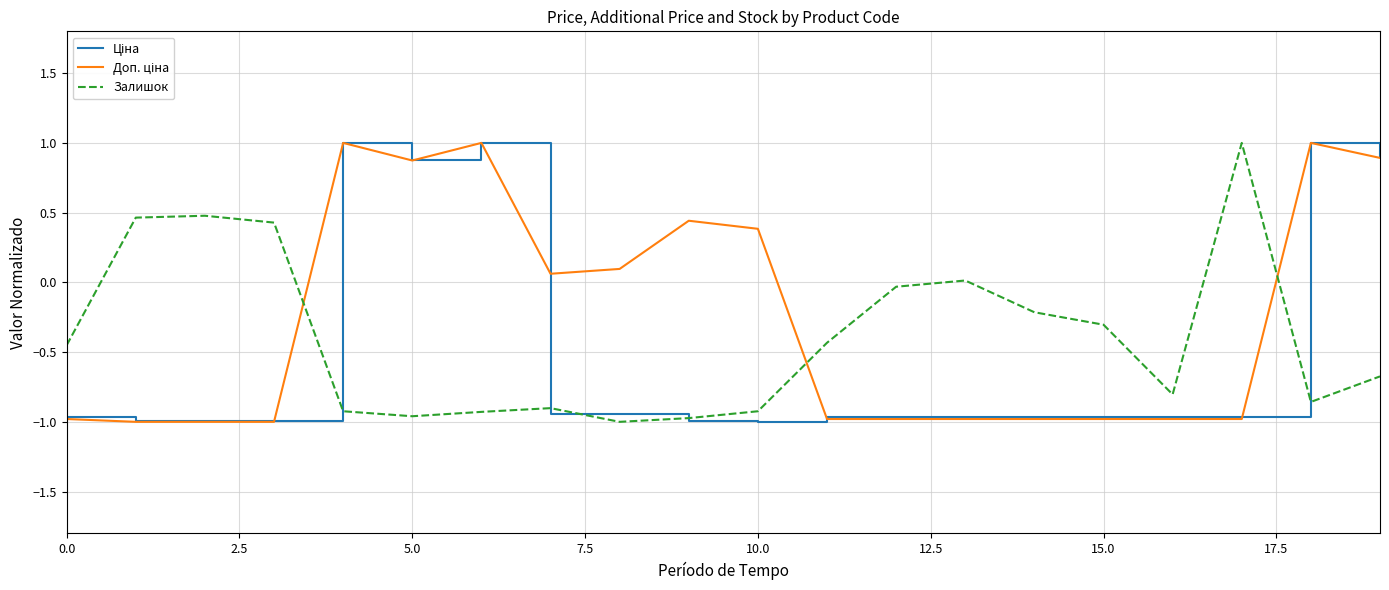

What is the maximum value shown in the chart?

1.0